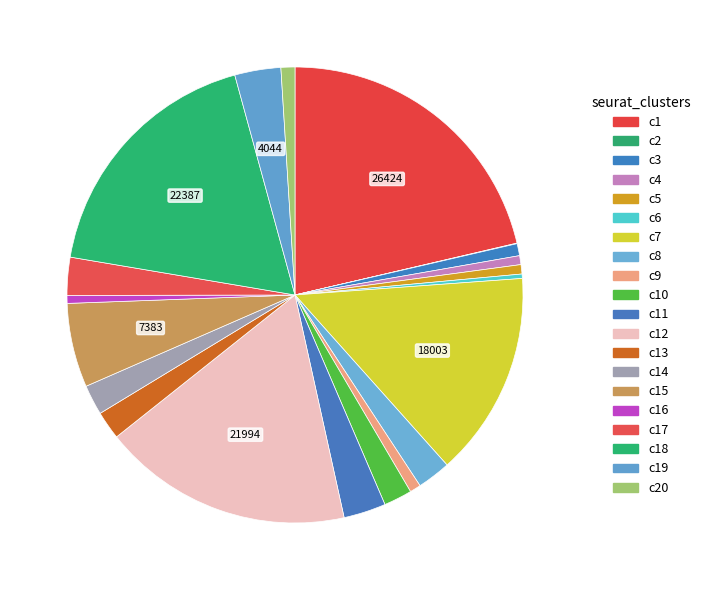

Count the number of slices in the pie.

20